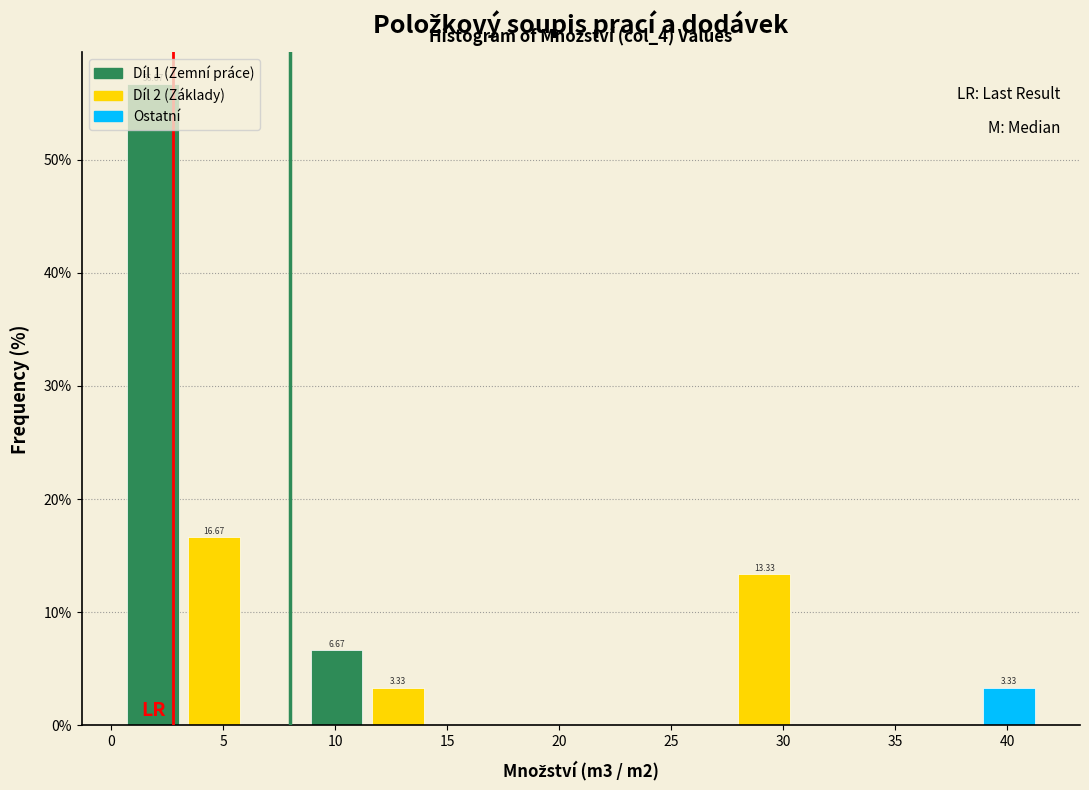

Over which range of the x-axis is the bar tallest?

0.5 to 3.0